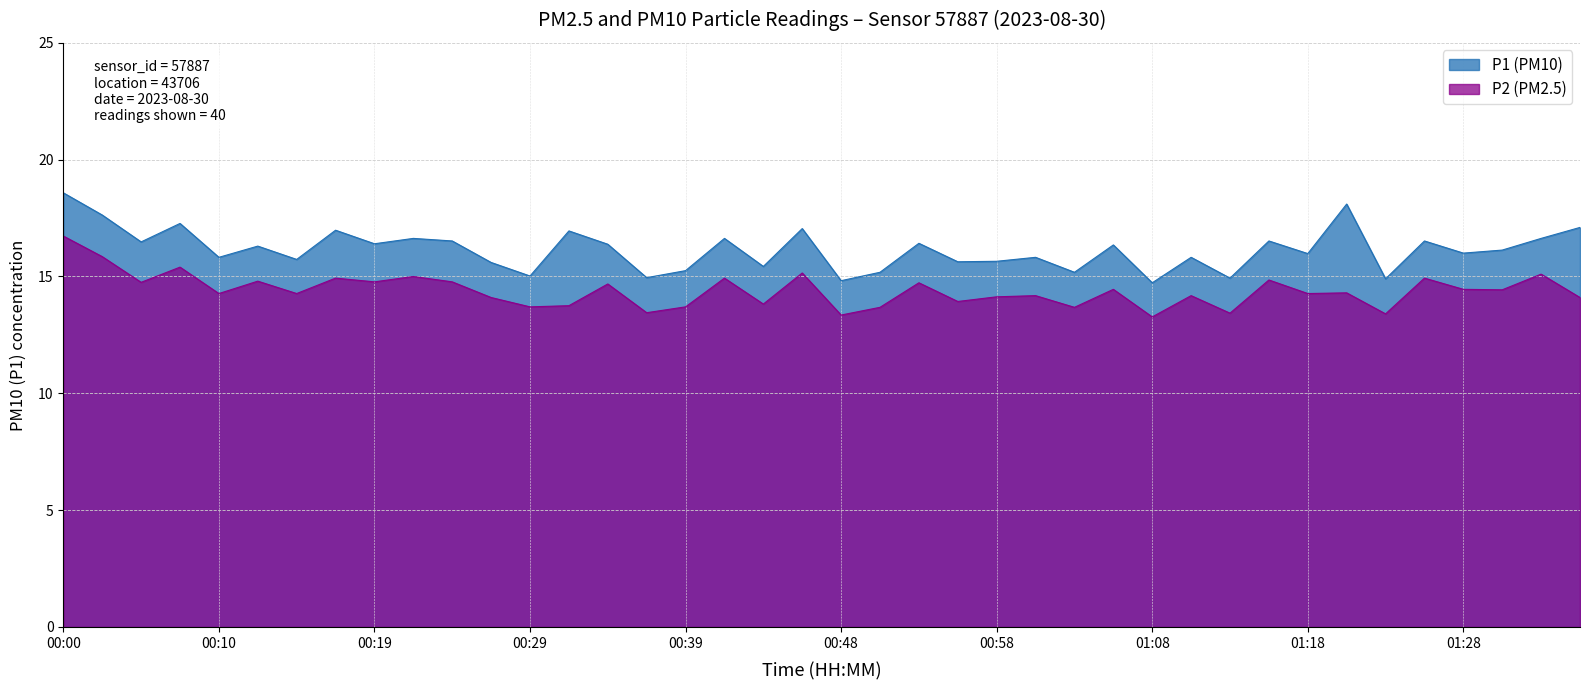

List the series in order of their overall mean, lowest first.

P2 (PM2.5), P1 (PM10)